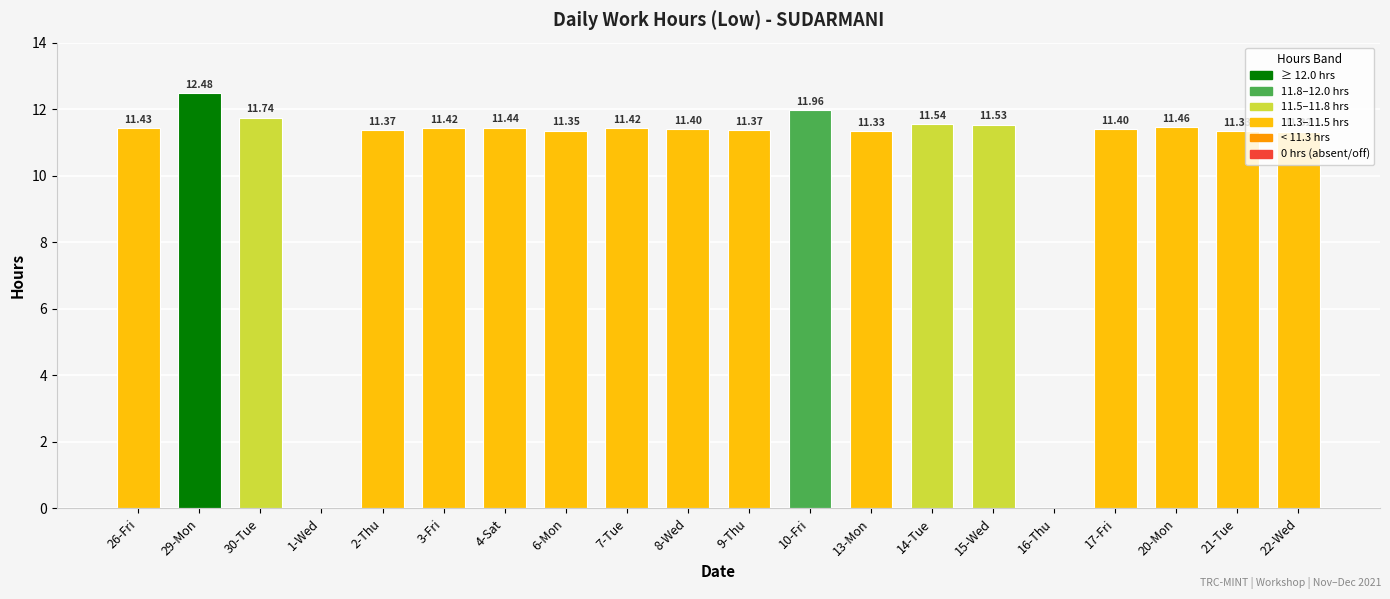

True or false: the data shows 18.1 at 10-Fri.

False